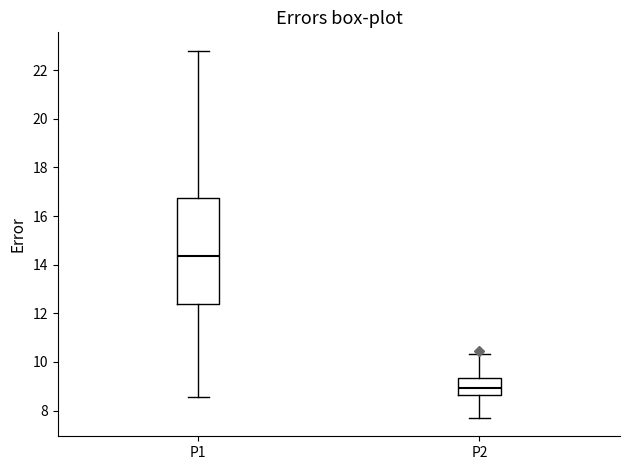

Which box's median line is the highest?

P1